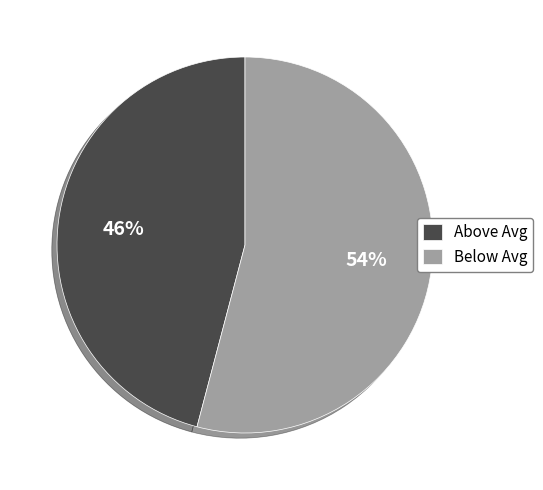

Between Above Avg and Below Avg, which is larger?

Below Avg